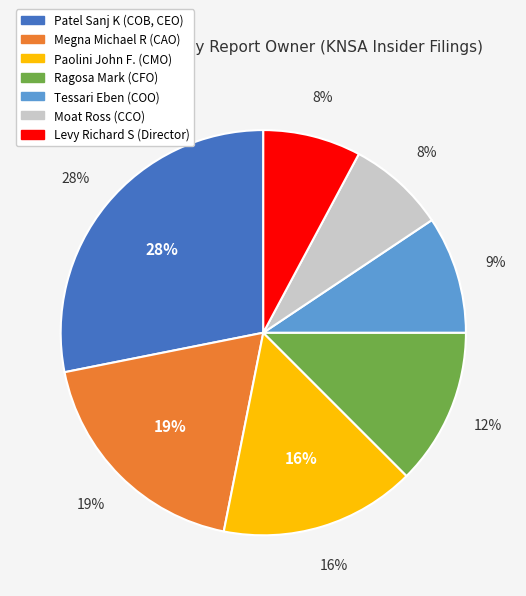

Is there a majority slice in this chart?

No